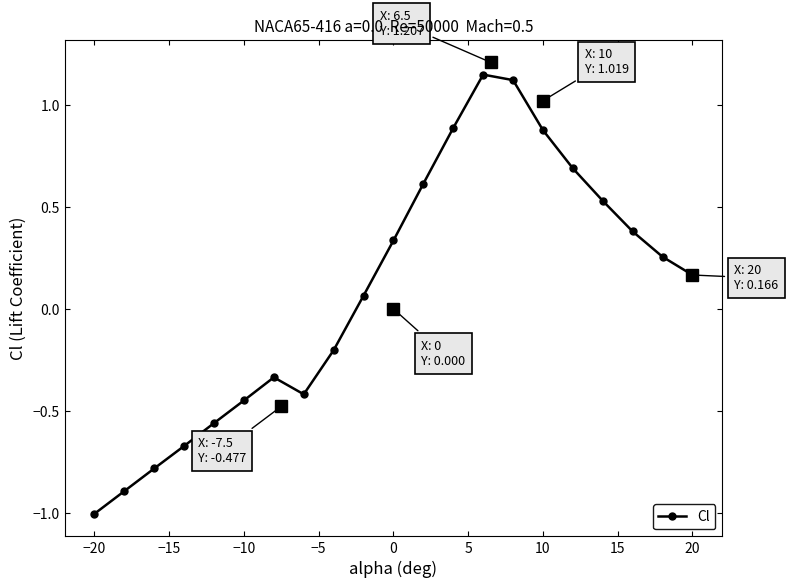

The value of Cl at −10 is -0.3. True or false?

False